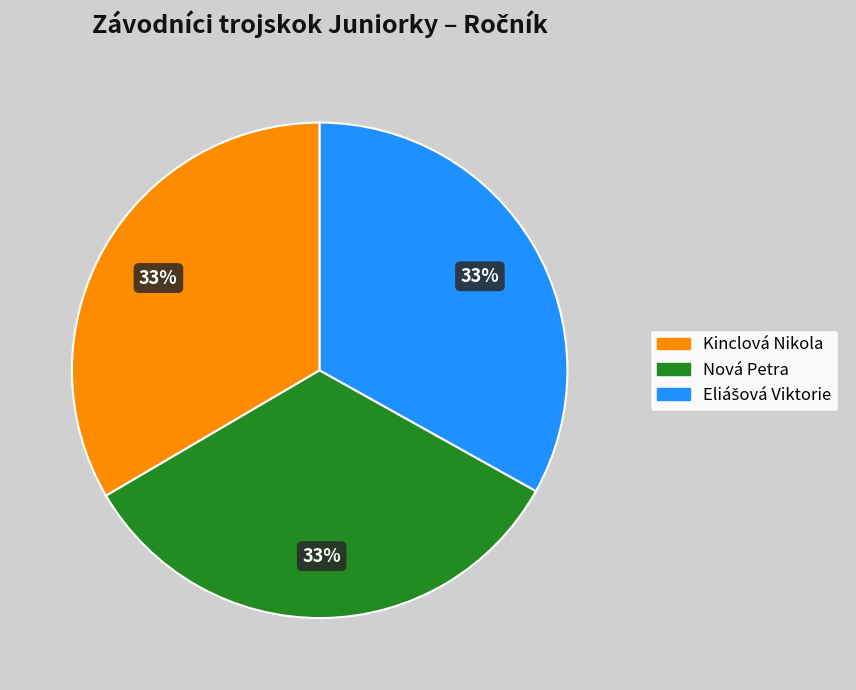

True or false: Nová Petra accounts for 23% of the total.

False